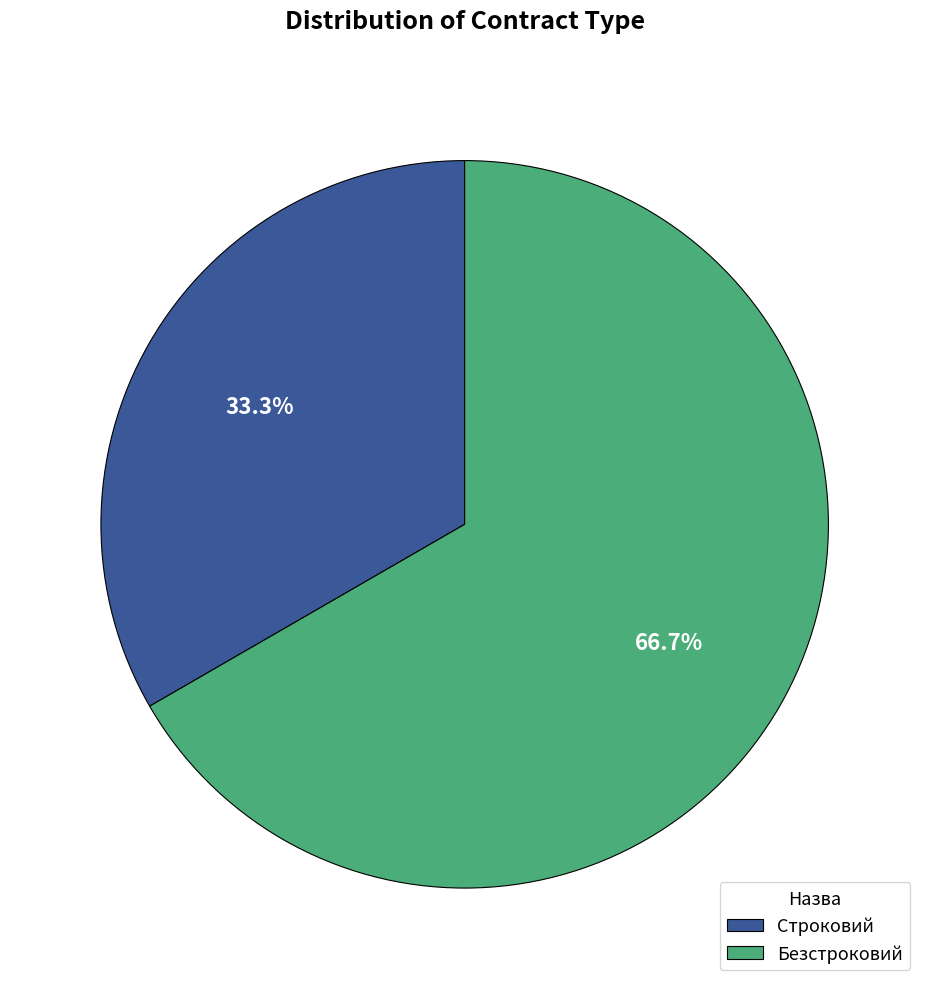

To the nearest percent, what is the combined percentage of Строковий and Безстроковий?

100%